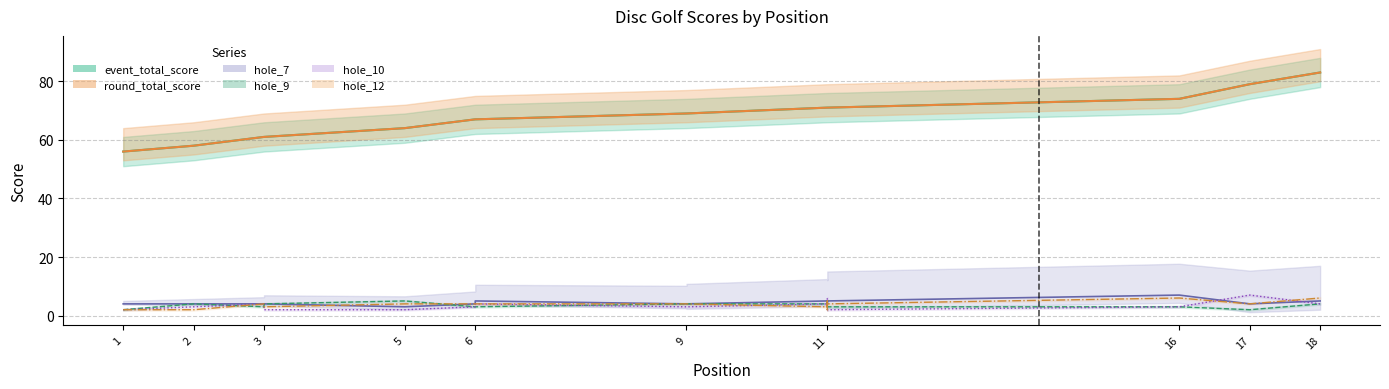

True or false: event_total_score and round_total_score intersect in this chart.

False